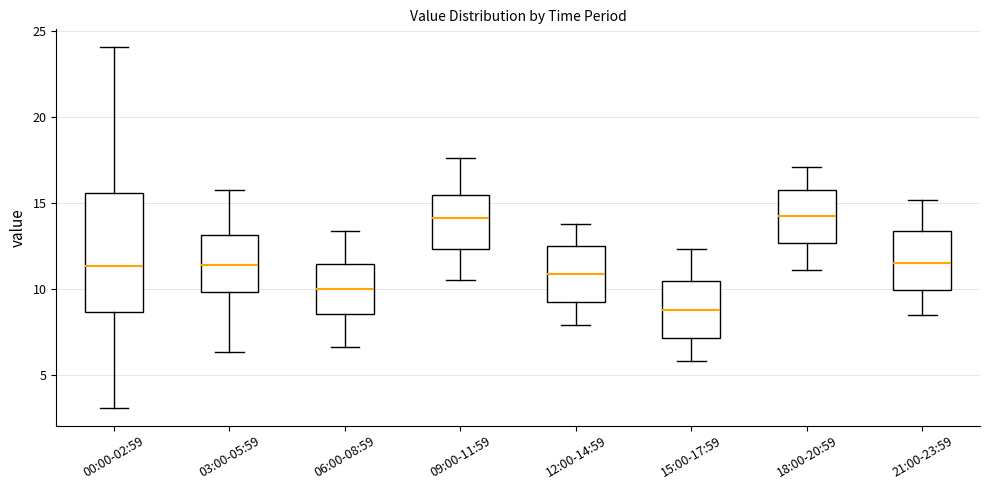

Reading left to right, read every box against the y-axis: the position of its median line, the range the box covers, and the ends of its whiskers. The values are not printed on the chart, so give them approximately, as read against the axis.

00:00-02:59: median 11.5, box 8.5 to 15.5, whiskers 3.0 to 24.0
03:00-05:59: median 11.5, box 10.0 to 13.0, whiskers 6.5 to 16.0
06:00-08:59: median 10.0, box 8.5 to 11.5, whiskers 6.5 to 13.5
09:00-11:59: median 14.0, box 12.5 to 15.5, whiskers 10.5 to 17.5
12:00-14:59: median 11.0, box 9.0 to 12.5, whiskers 8.0 to 14.0
15:00-17:59: median 9.0, box 7.0 to 10.5, whiskers 6.0 to 12.5
18:00-20:59: median 14.5, box 12.5 to 16.0, whiskers 11.0 to 17.0
21:00-23:59: median 11.5, box 10.0 to 13.5, whiskers 8.5 to 15.0